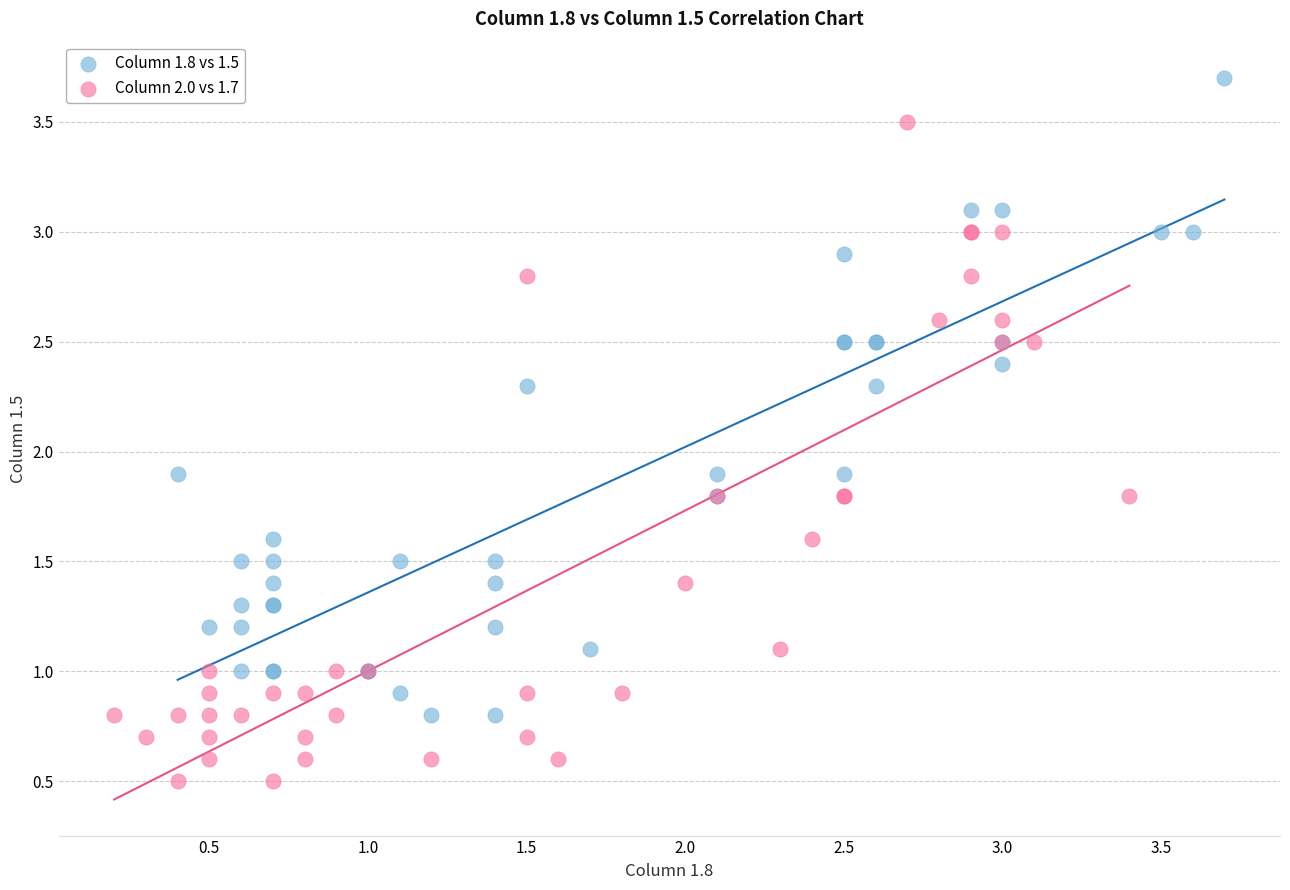

Which series reaches the maximum Y coordinate?

Column 1.8 vs 1.5